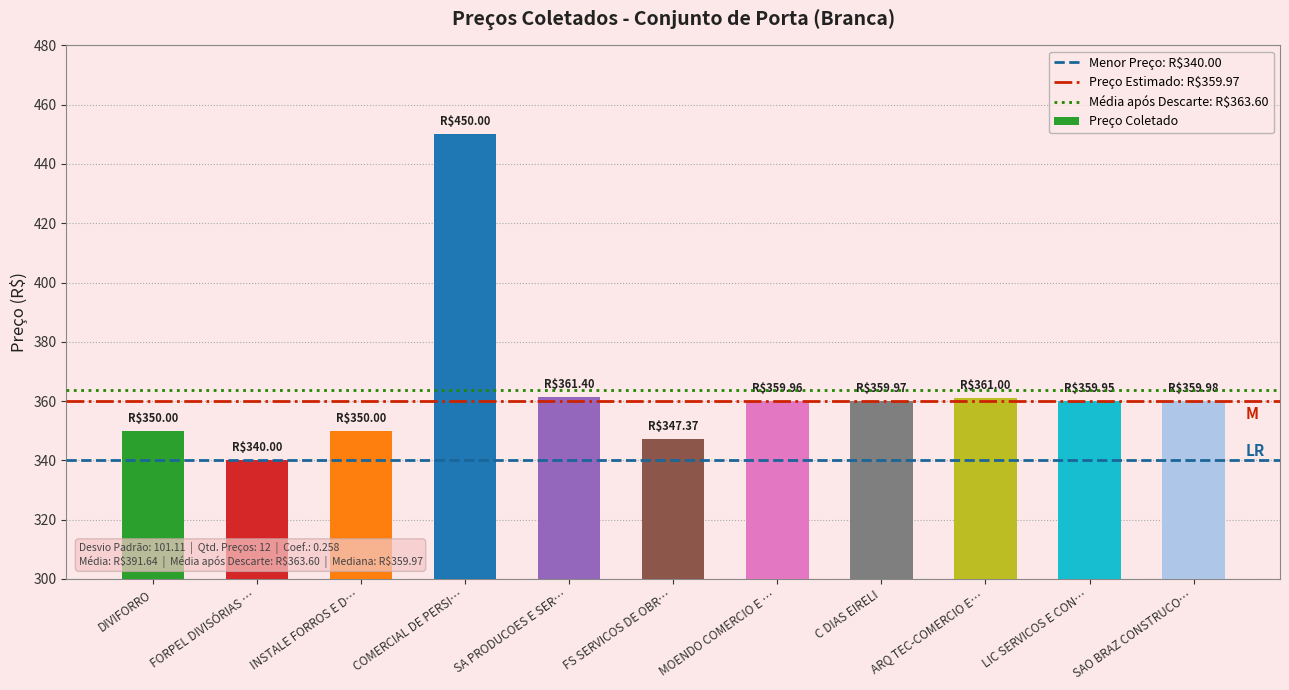

The chart shows a value of 110.6 at COMERCIAL DE PERSI…. True or false?

False